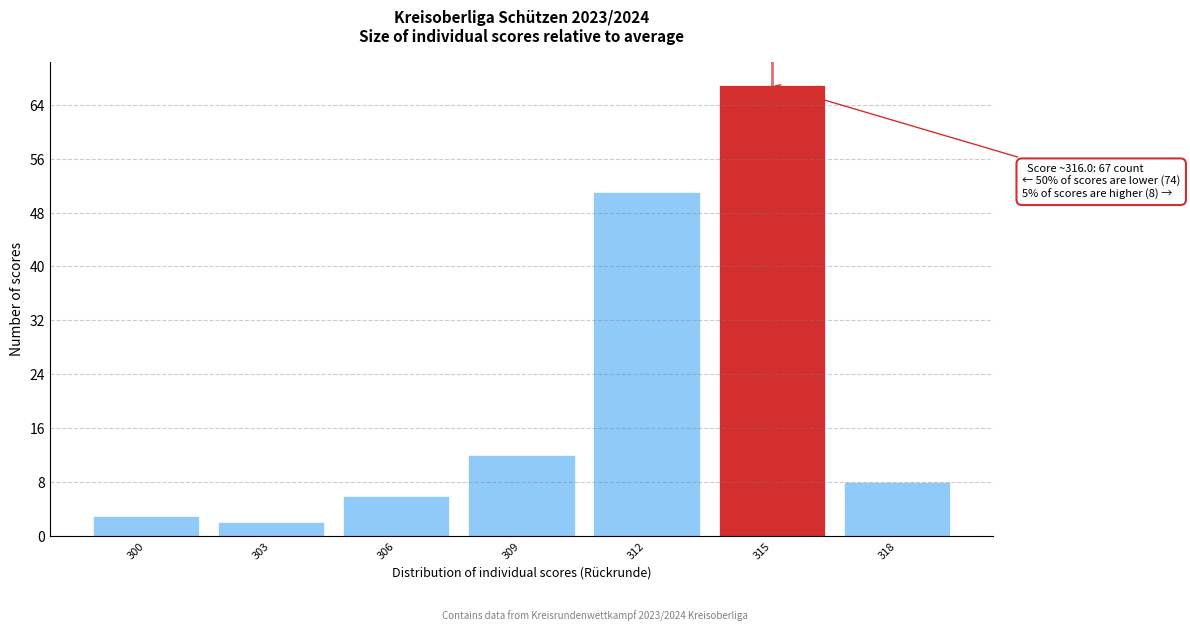

Reading left to right, transcribe all the data shown in this chart.

300=3	303=2	306=6	309=12	312=51	315=67	318=8